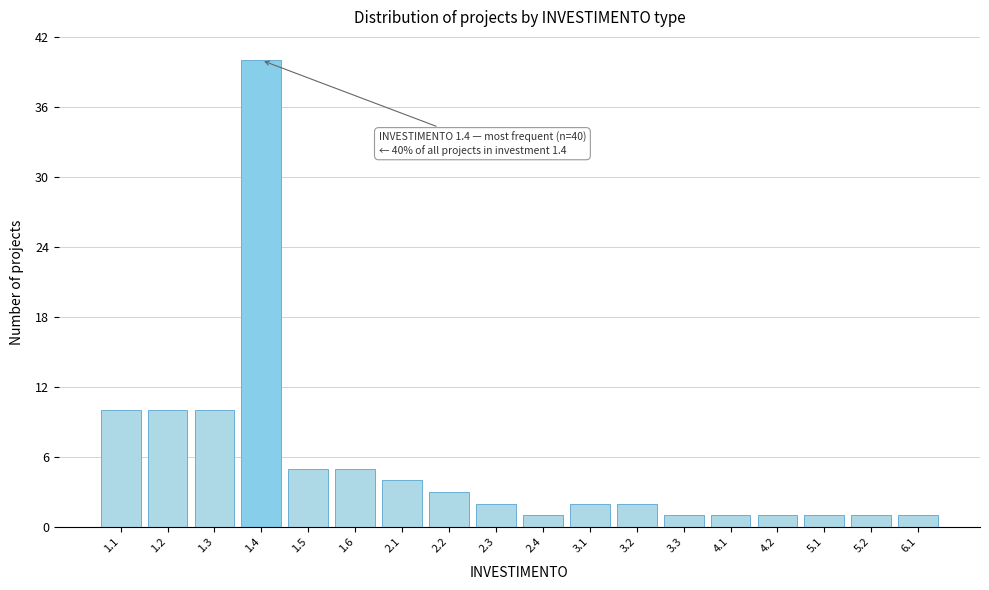

Reading right to left, transcribe all the data shown in this chart.

1	1	1	1	1	1	2	2	1	2	3	4	5	5	40	10	10	10